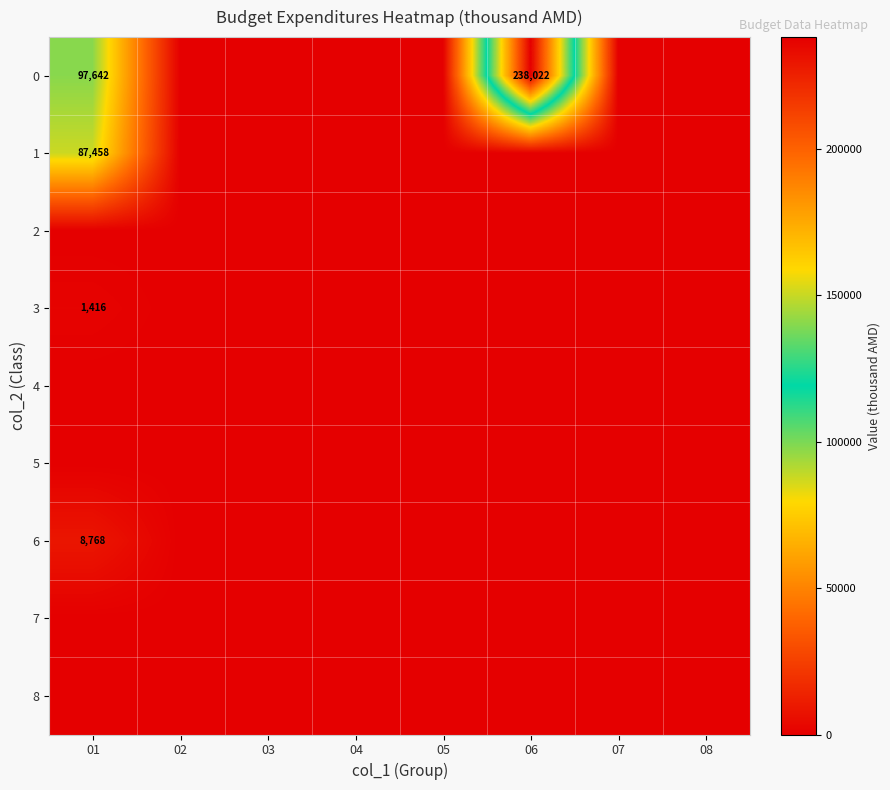

Is it true that 6 equals 8768 at 01?

True